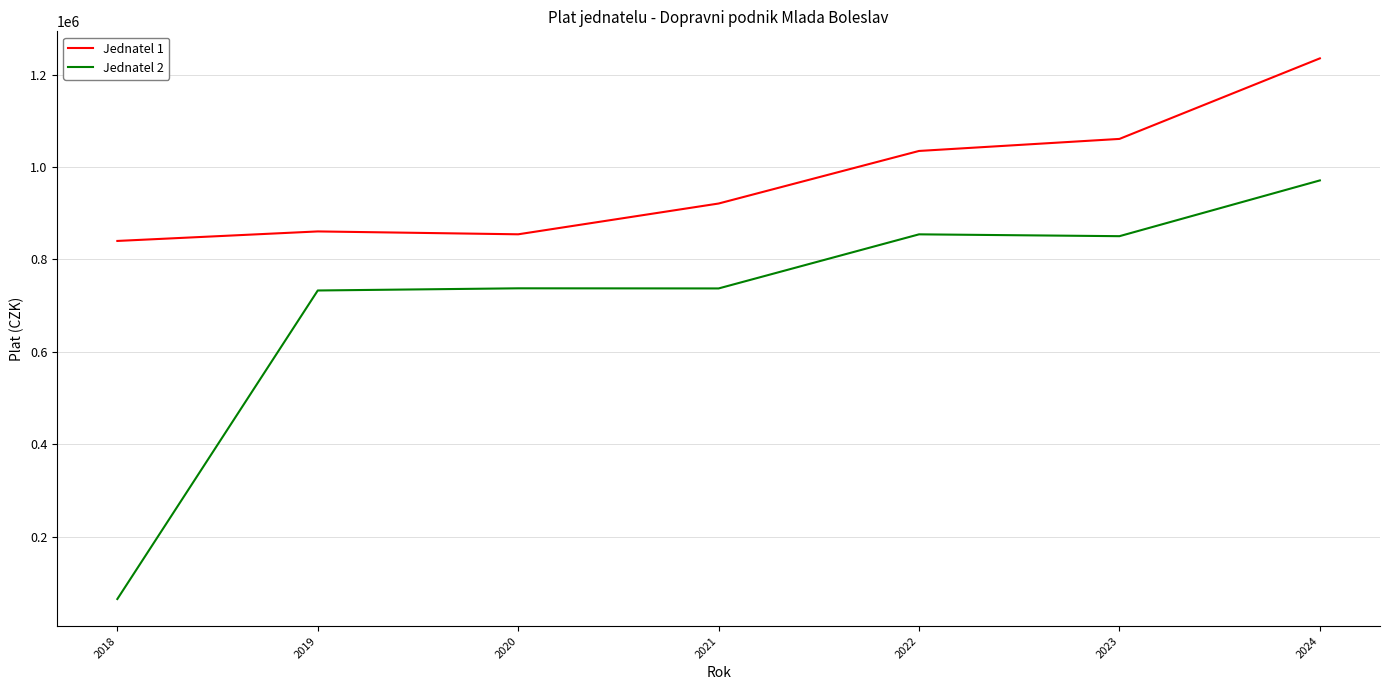

How many distinct data groups are displayed?

2